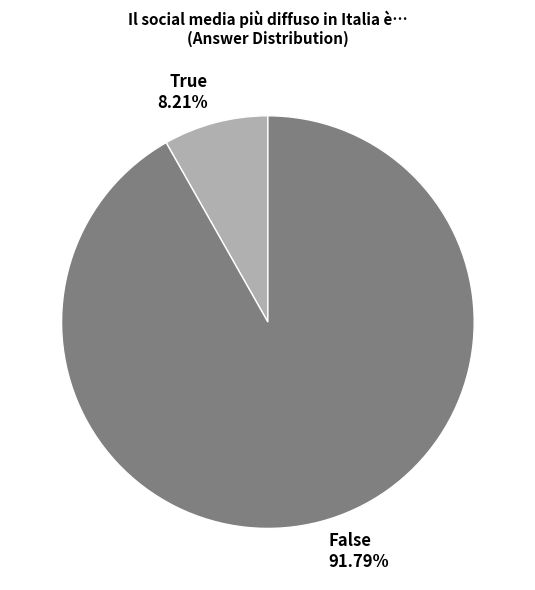

To the nearest percent, what is the difference between the True and False slice percentages?

84%